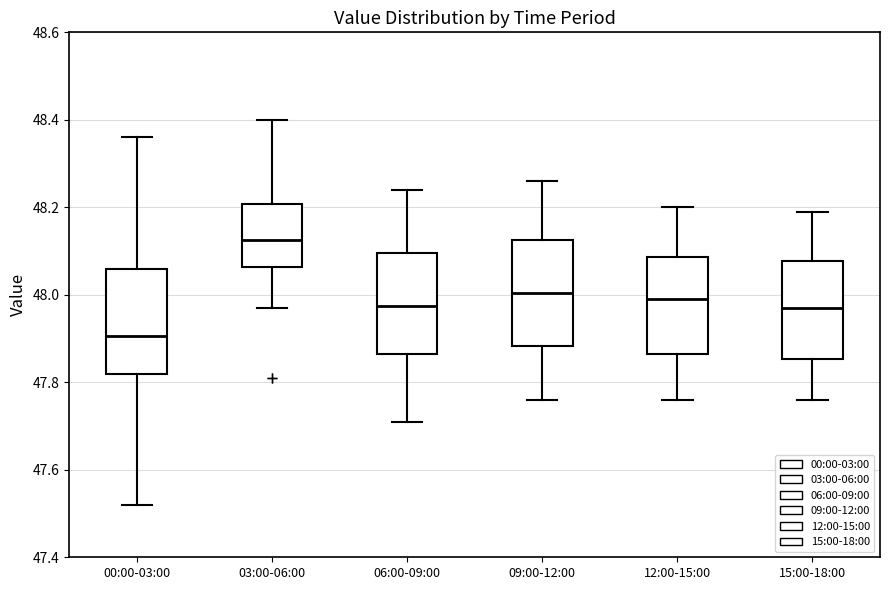

Reading left to right, transcribe this box plot: for each box, give where its median line is, the range the box spans, and where its two whiskers end, as read against the y-axis. The values are not printed on the chart, so give them approximately, as read against the axis.

00:00-03:00: median 47.90, box 47.82 to 48.06, whiskers 47.52 to 48.36
03:00-06:00: median 48.12, box 48.06 to 48.20, whiskers 47.98 to 48.40
06:00-09:00: median 47.98, box 47.86 to 48.10, whiskers 47.72 to 48.24
09:00-12:00: median 48.00, box 47.88 to 48.12, whiskers 47.76 to 48.26
12:00-15:00: median 48.00, box 47.86 to 48.08, whiskers 47.76 to 48.20
15:00-18:00: median 47.98, box 47.86 to 48.08, whiskers 47.76 to 48.20